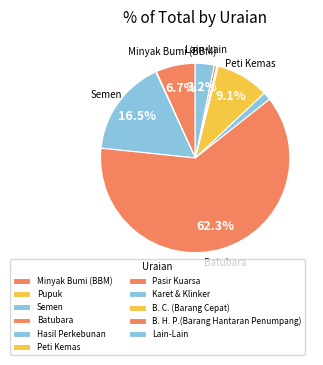

Rank the categories by value from highest to lowest.

Batubara, Semen, Peti Kemas, Minyak Bumi (BBM), Lain-Lain, Hasil Perkebunan, B. H. P.(Barang Hantaran Penumpang), B. C. (Barang Cepat), Pupuk, Karet & Klinker, Pasir Kuarsa